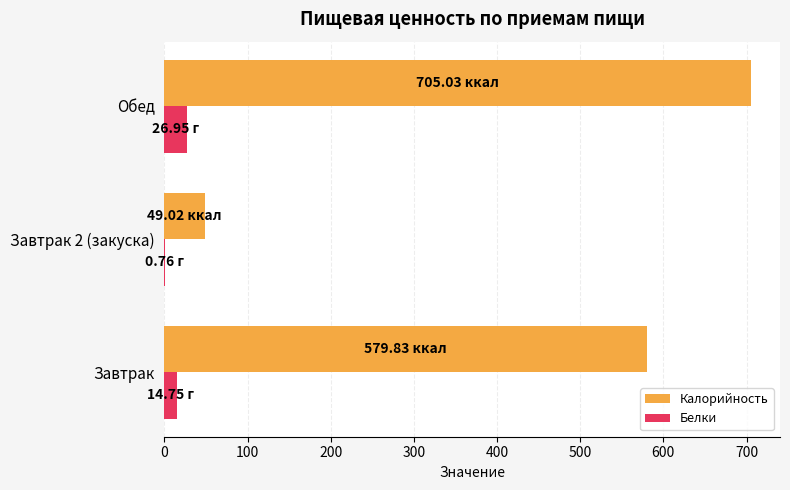

Is the value of Калорийность at Завтрак 2 (закуска) greater than the value of Белки at Завтрак?

Yes